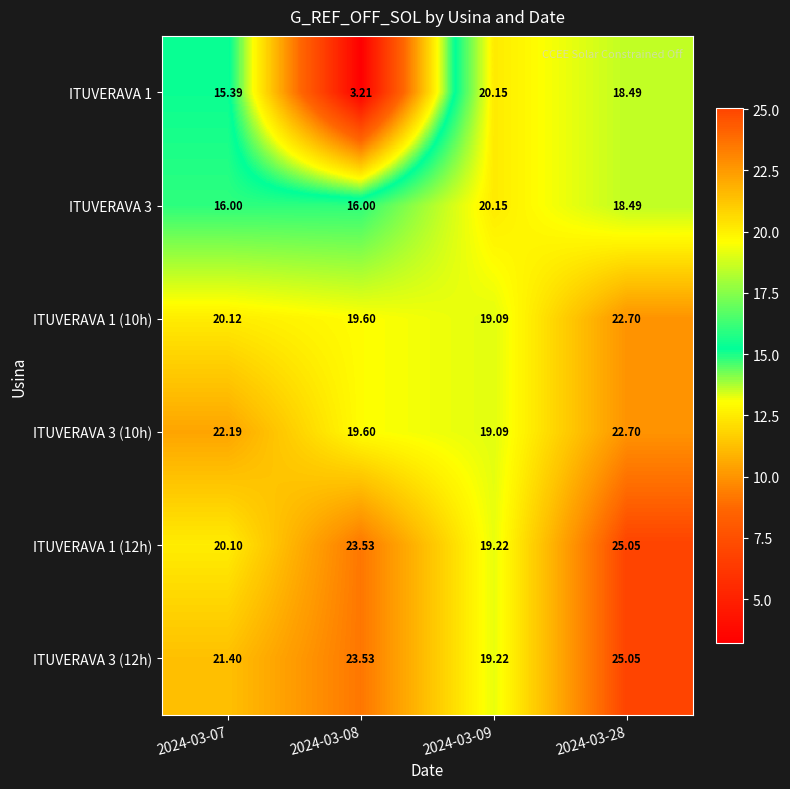

Is the value of ITUVERAVA 1 (10h) at 2024-03-07 greater than the value of ITUVERAVA 1 at 2024-03-07?

Yes